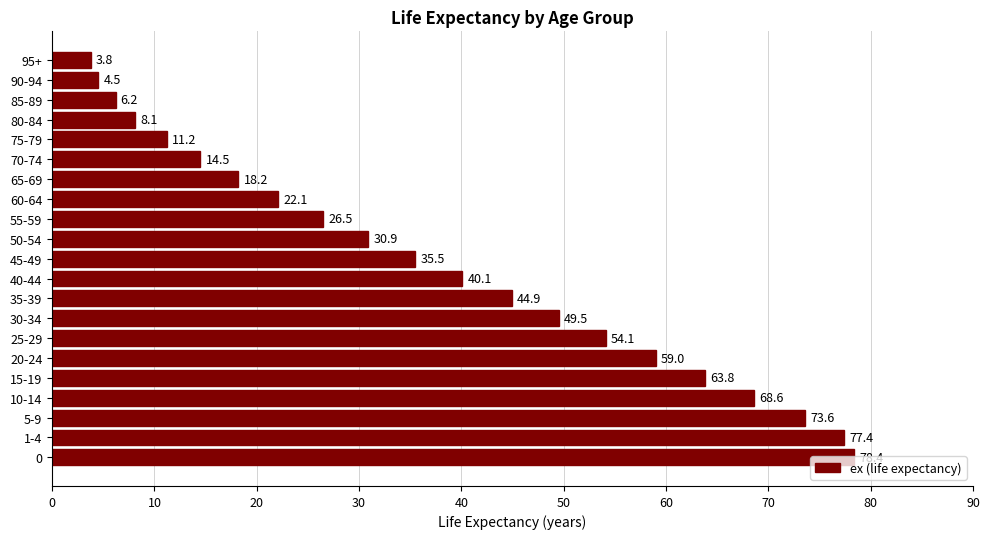

Between 65-69 and 10-14, which is larger?

10-14